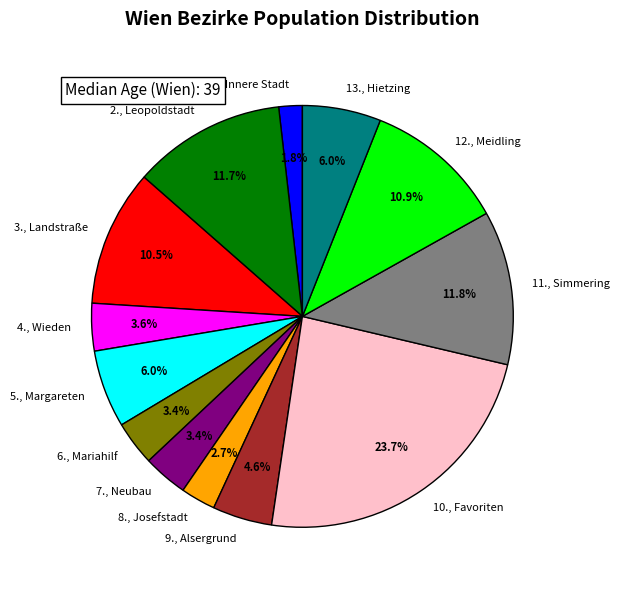

What is the ratio of the value at 11., Simmering to the value at 1., Innere Stadt?

6.6